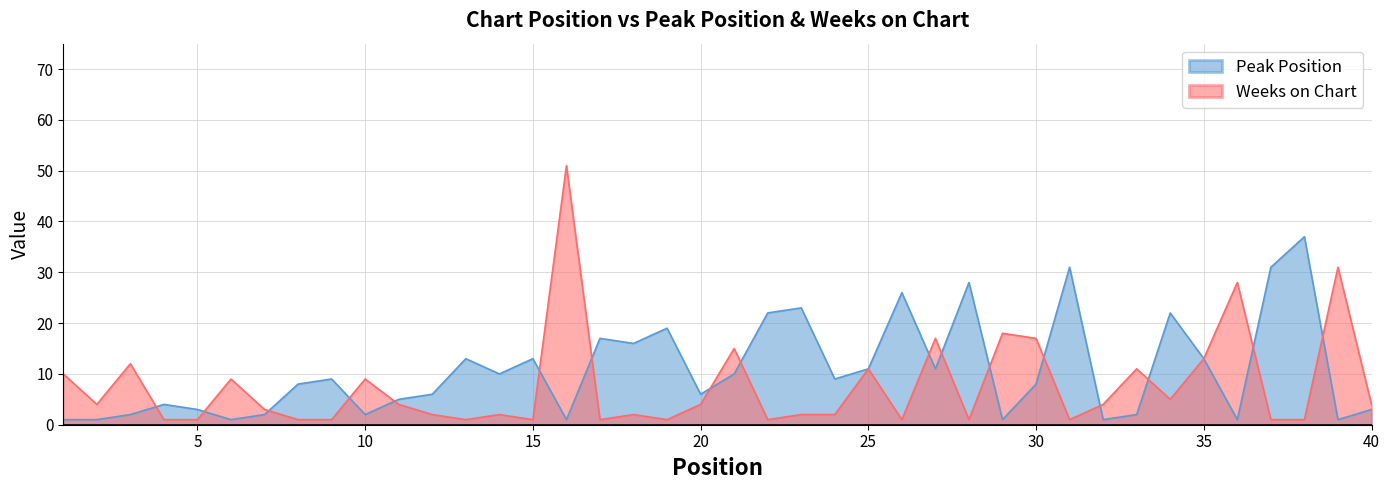

Rank the series by their maximum value, from lowest to highest.

Peak Position, Weeks on Chart